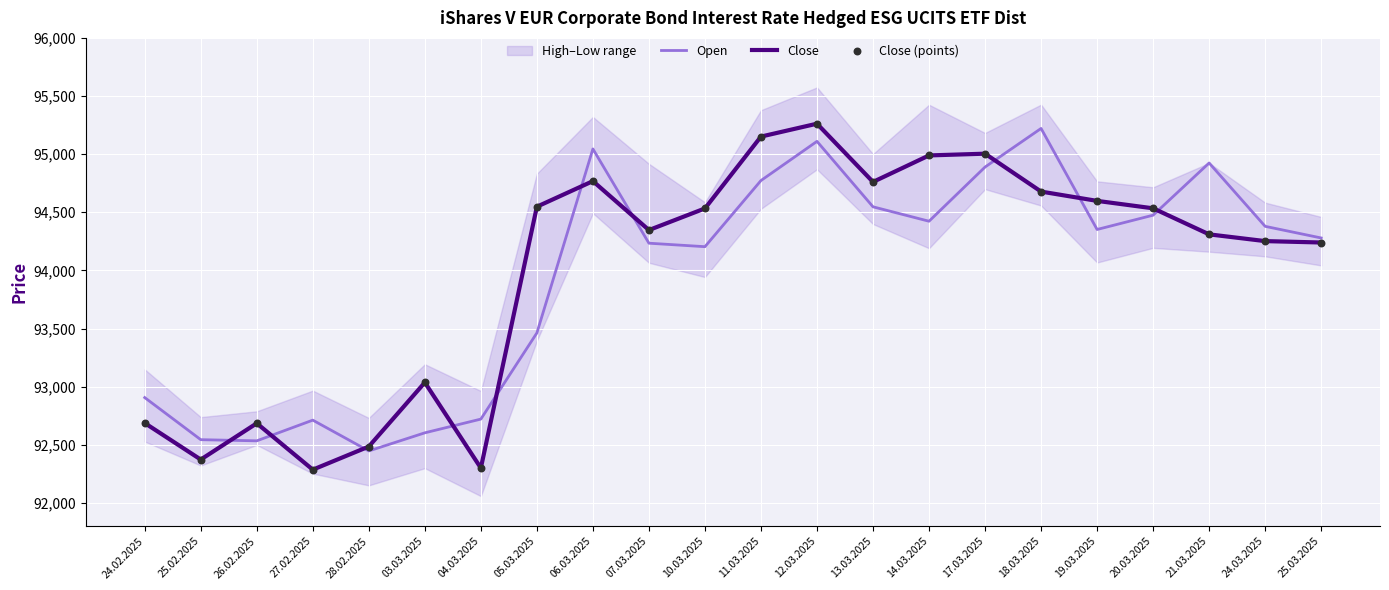

Which series has the largest total across all categories?

Close